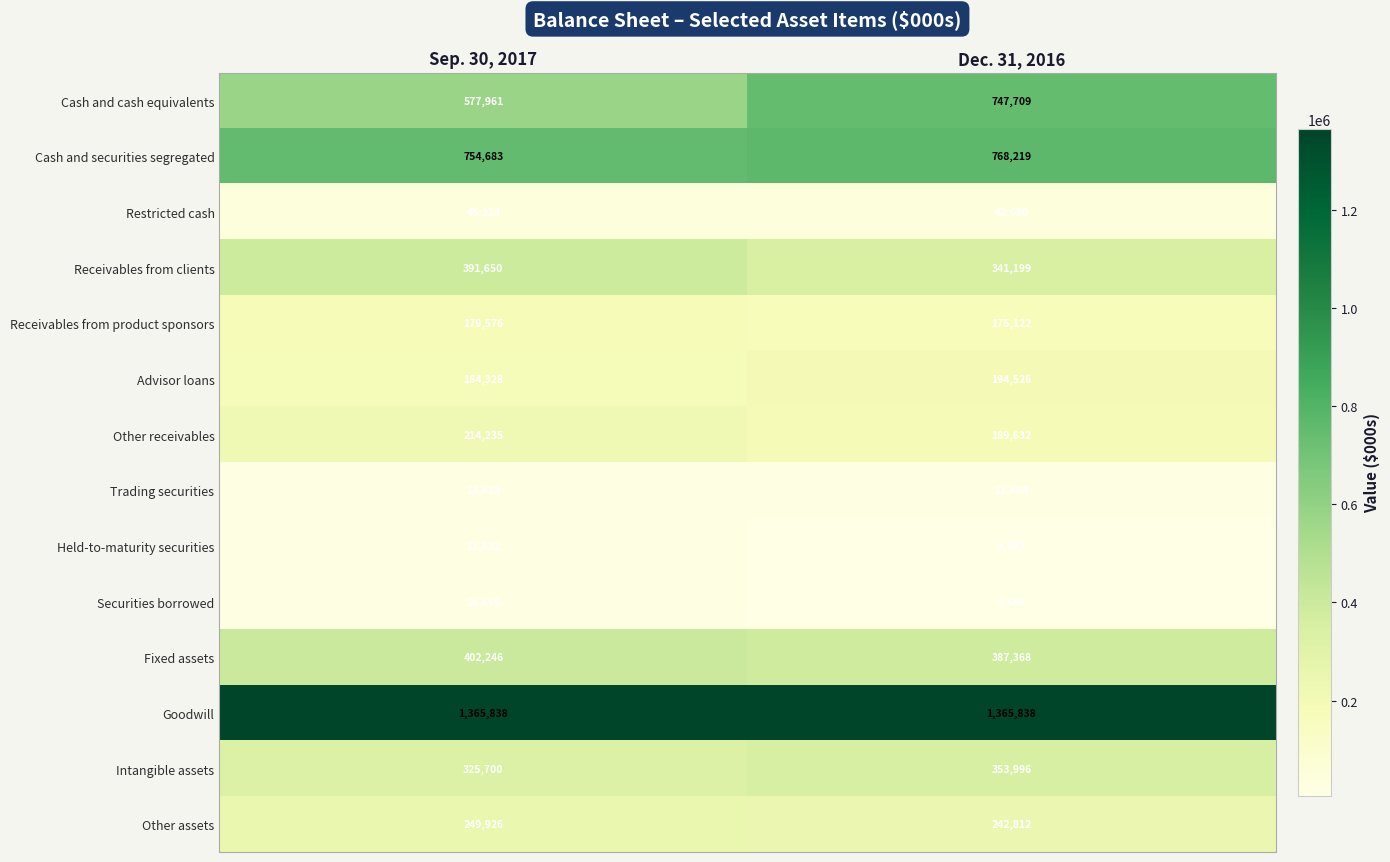

What is the spread (max minus min) of values at Sep. 30, 2017?

1354006